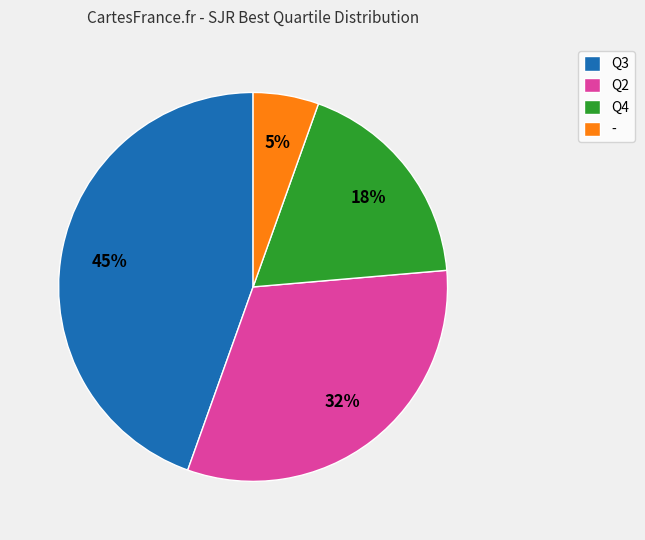

Does Q4 represent more than half of the total?

No